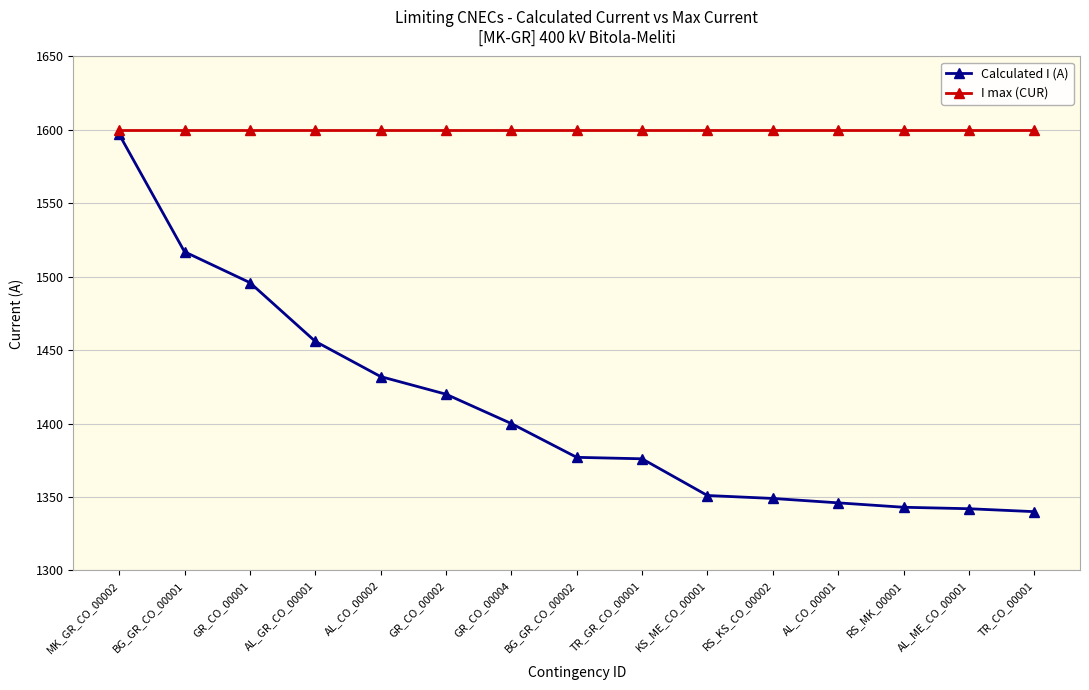

How many data points in Calculated I (A) are less than 1377?

7